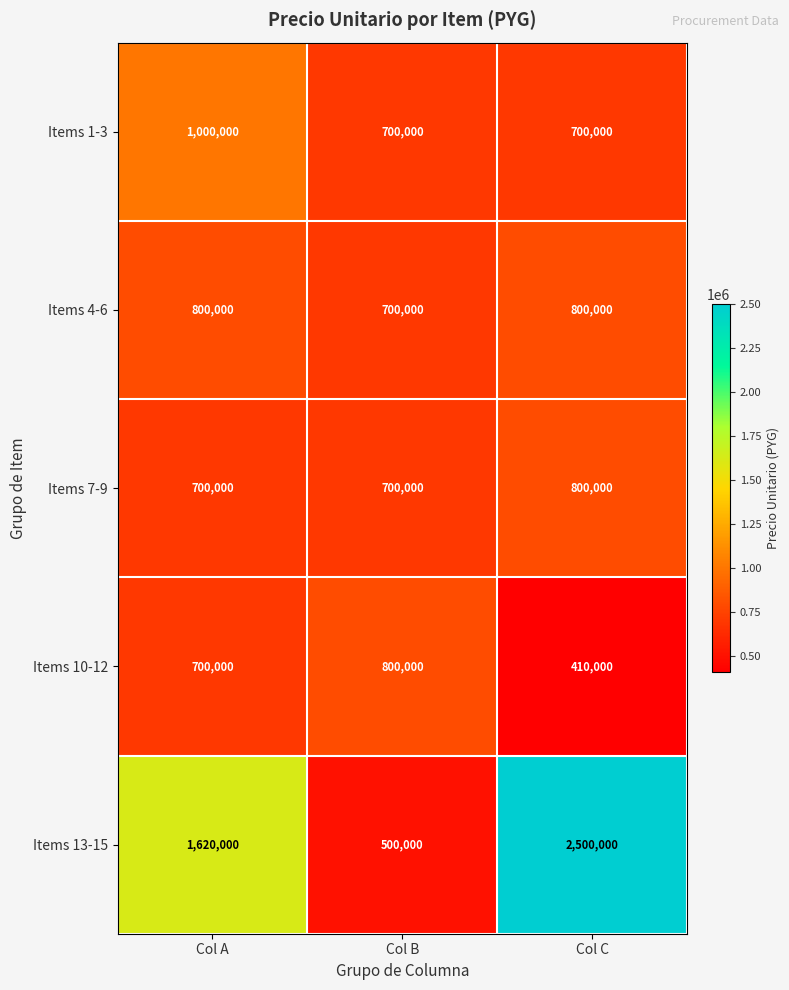

At how many categories does at least one series exceed 900387?

2